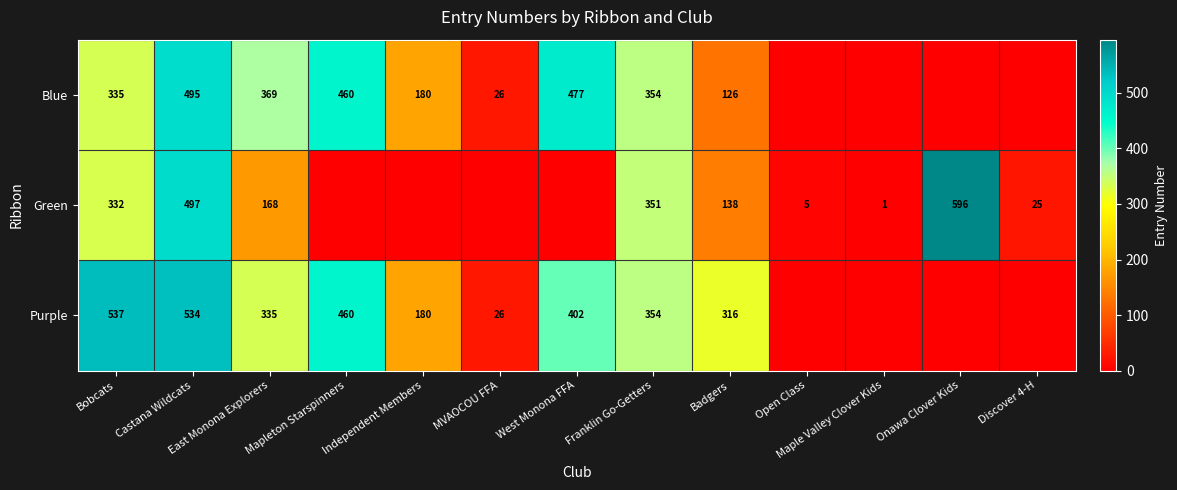

Which has a higher value, Onawa Clover Kids or Mapleton Starspinners?

Mapleton Starspinners